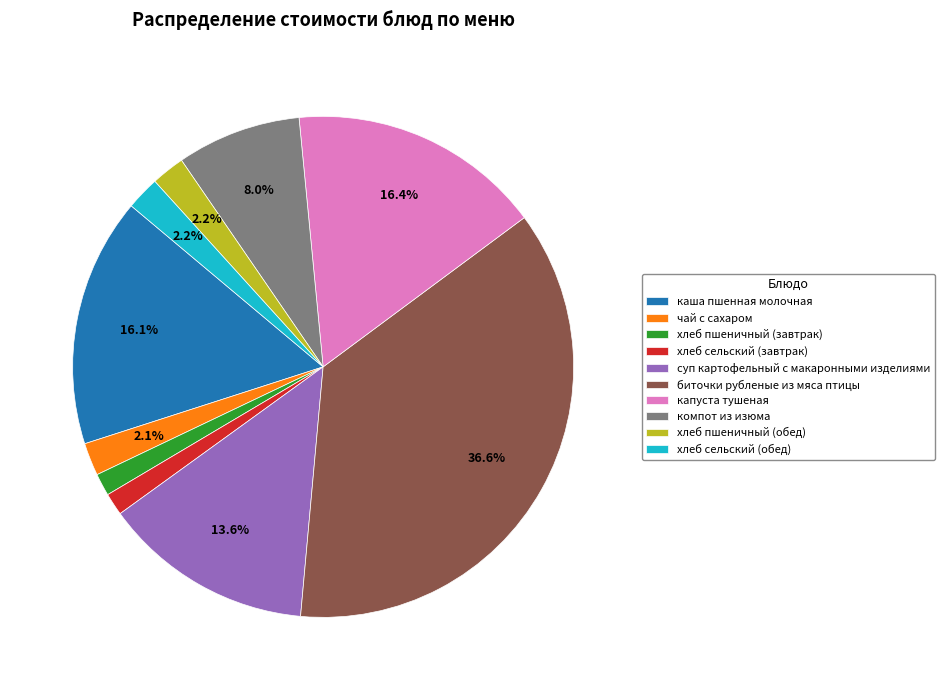

Which category has the biggest portion of the pie?

биточки рубленые из мяса птицы